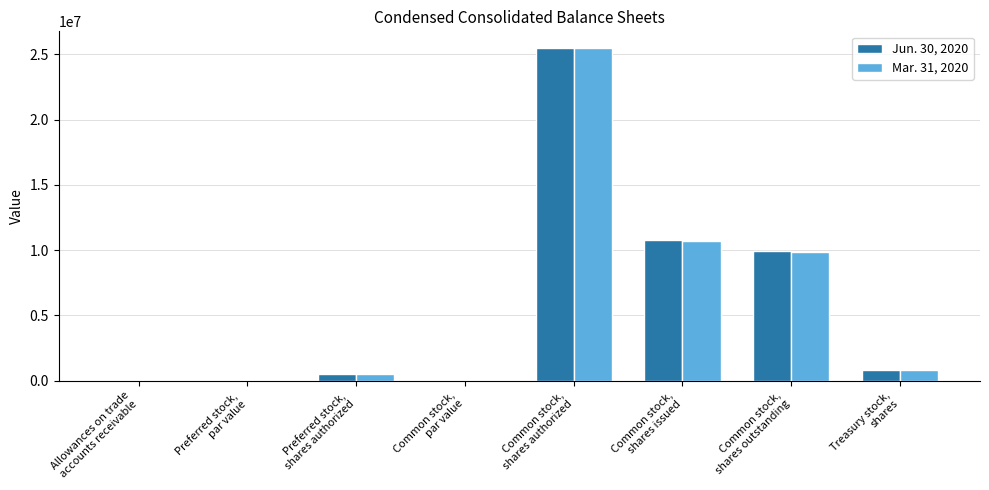

The value of Jun. 30, 2020 at Treasury stock,
shares is 811000.0. True or false?

True